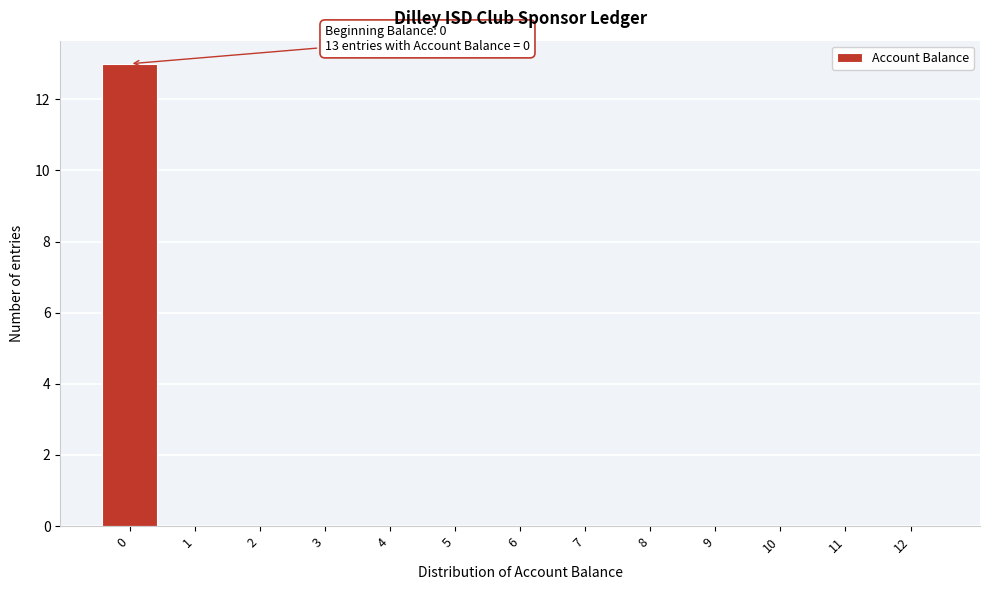

Over which range of the x-axis is the bar tallest?

-0.5 to 0.5